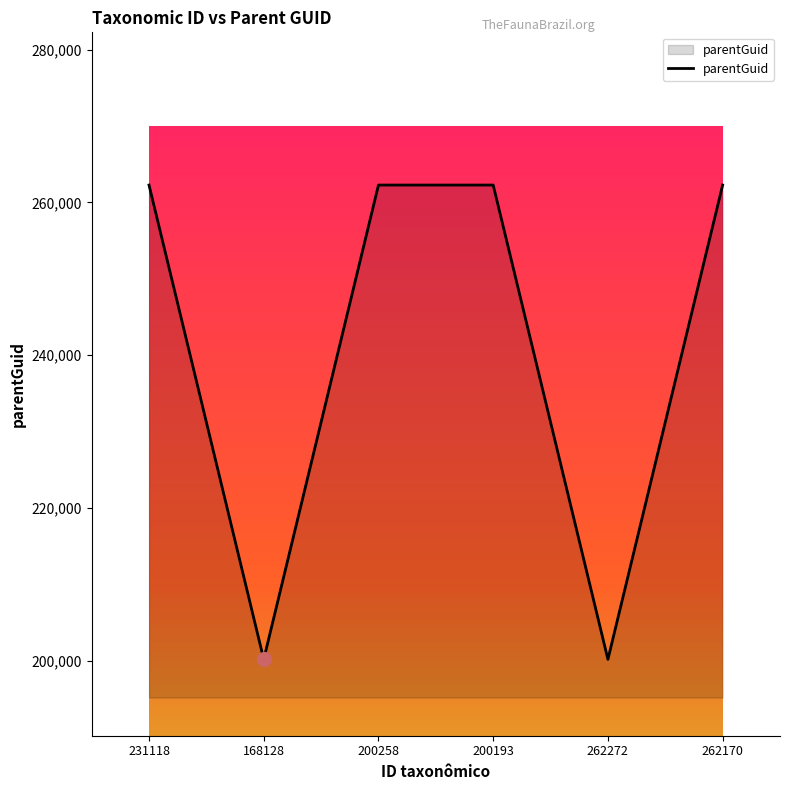

Does the chart have visible grid lines?

No